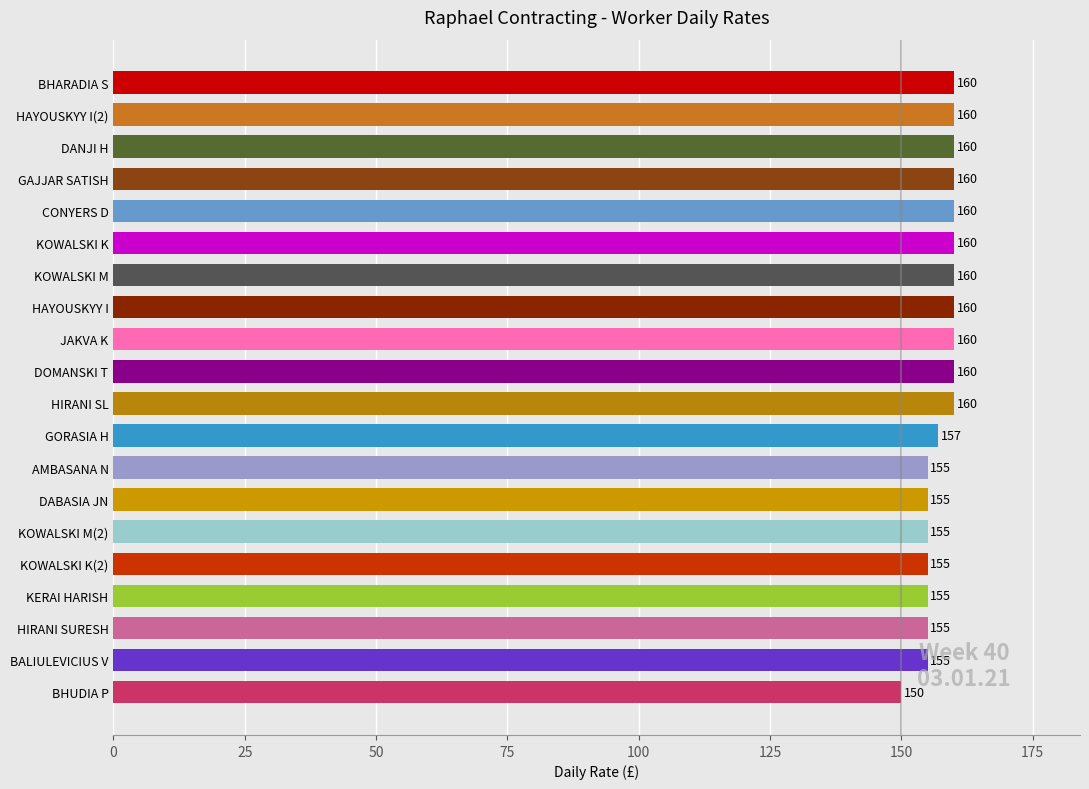

What value does the data have at DOMANSKI T?

160